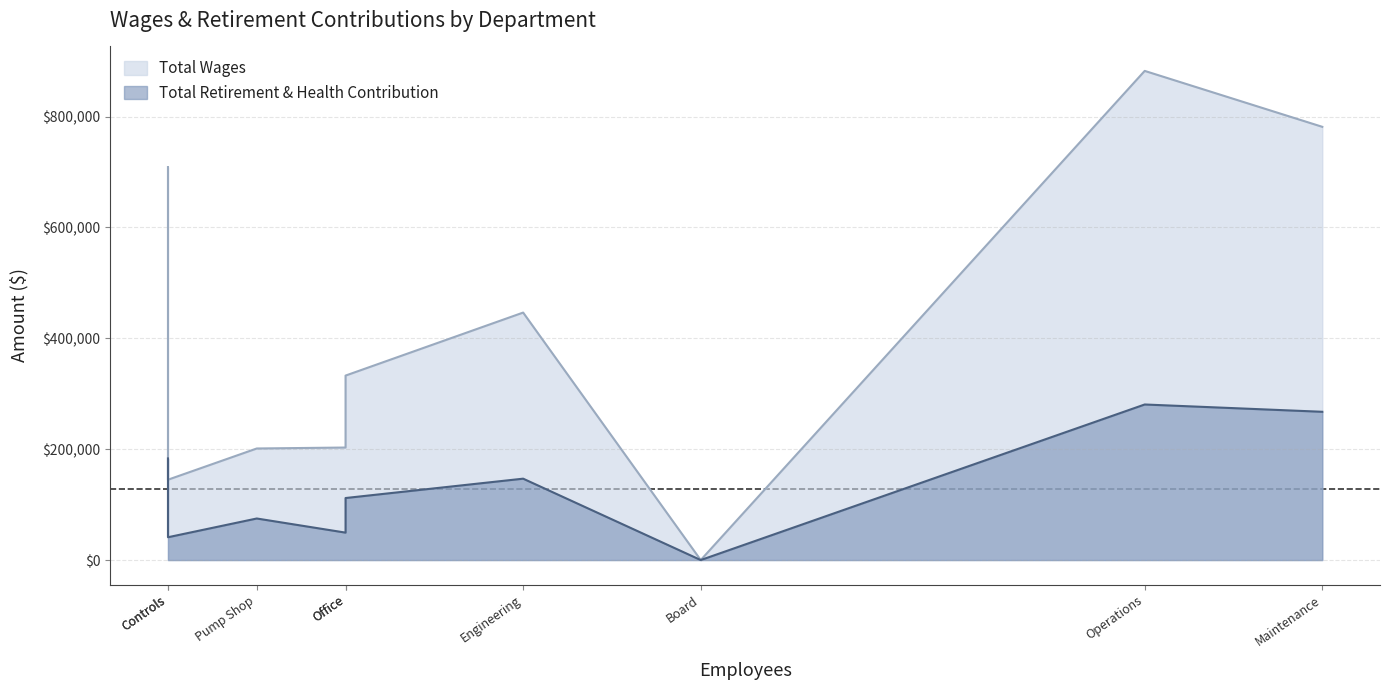

What is the difference between the Total Wages values at Operations and Pump Shop?

681114